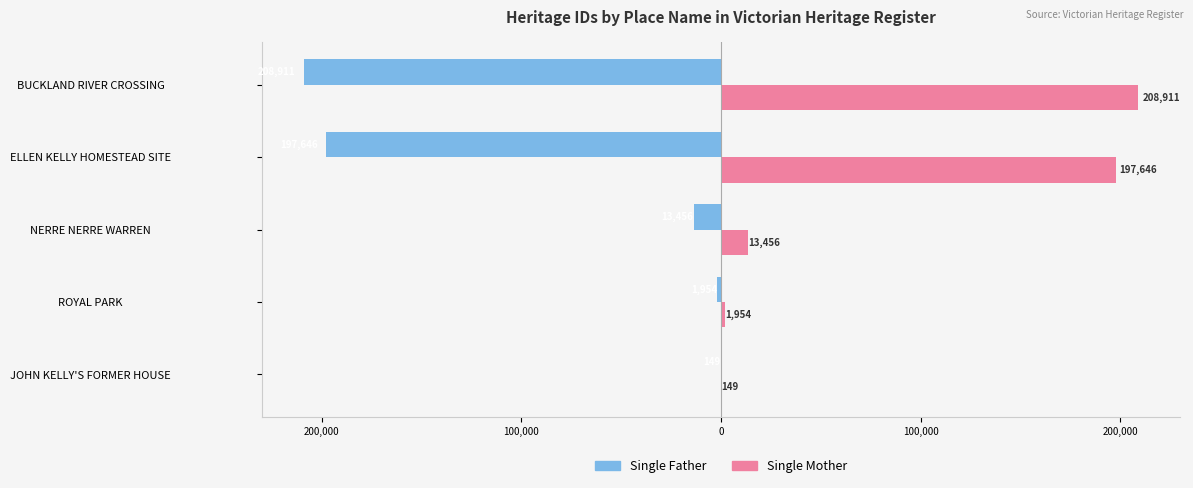

What are all the series names shown in the legend?

Single Father, Single Mother